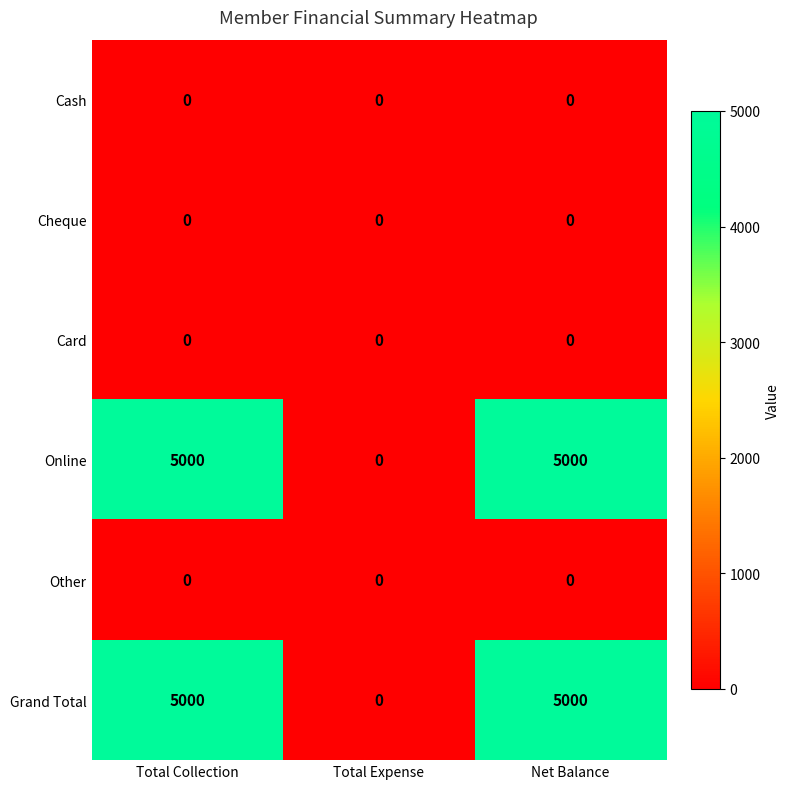

The Cash series shows 0 at Net Balance. True or false?

True